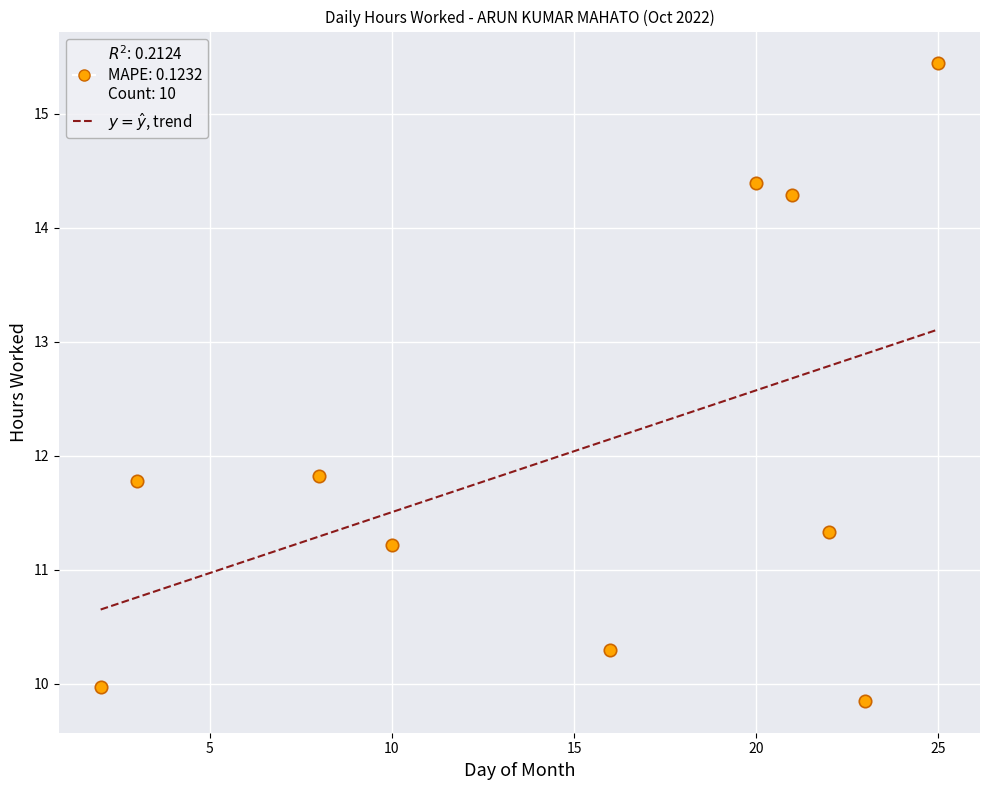

What is the range of X values (max minus min)?

23.0